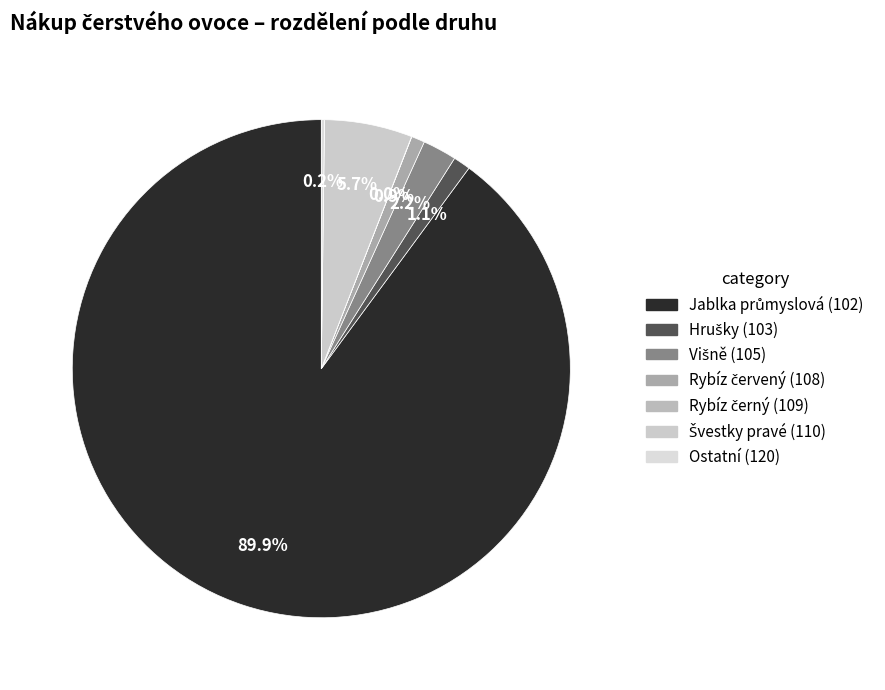

Count the number of slices in the pie.

7